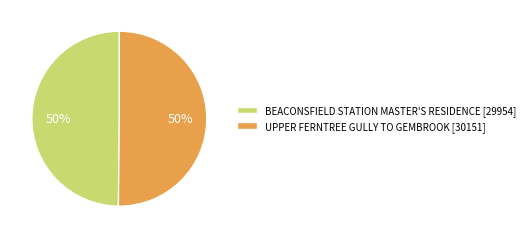

True or false: UPPER FERNTREE GULLY TO GEMBROOK accounts for 50% of the total.

True